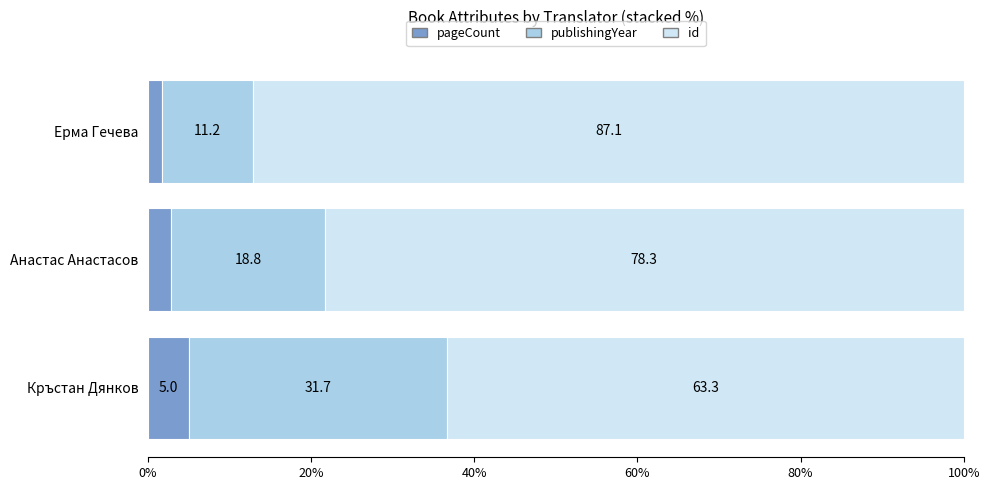

The pageCount series shows 5.0 at Кръстан Дянков. True or false?

True